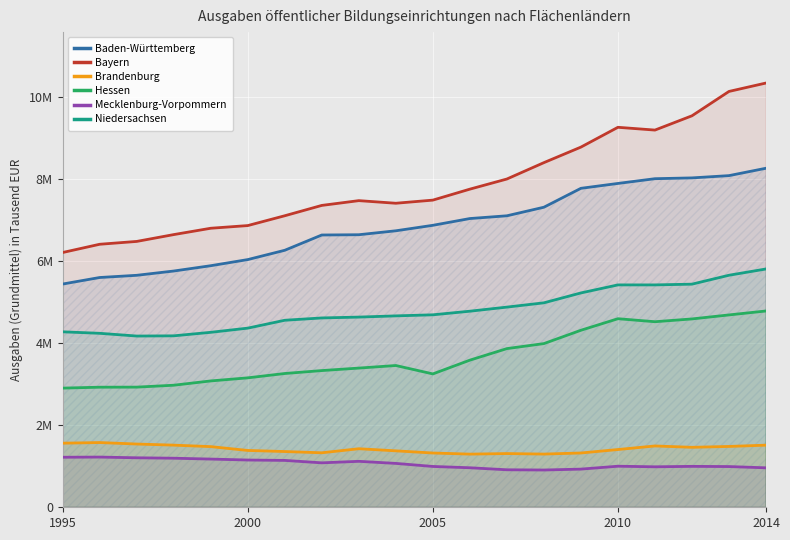

What are all the series names shown in the legend?

Baden-Württemberg, Bayern, Brandenburg, Hessen, Mecklenburg-Vorpommern, Niedersachsen